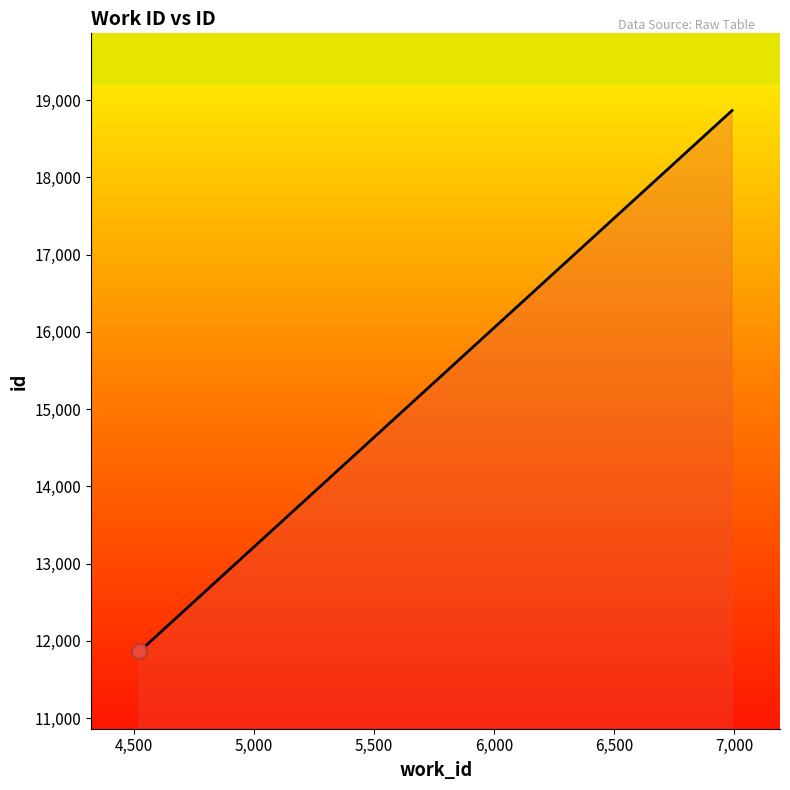

What is the maximum value shown in the chart?

18863